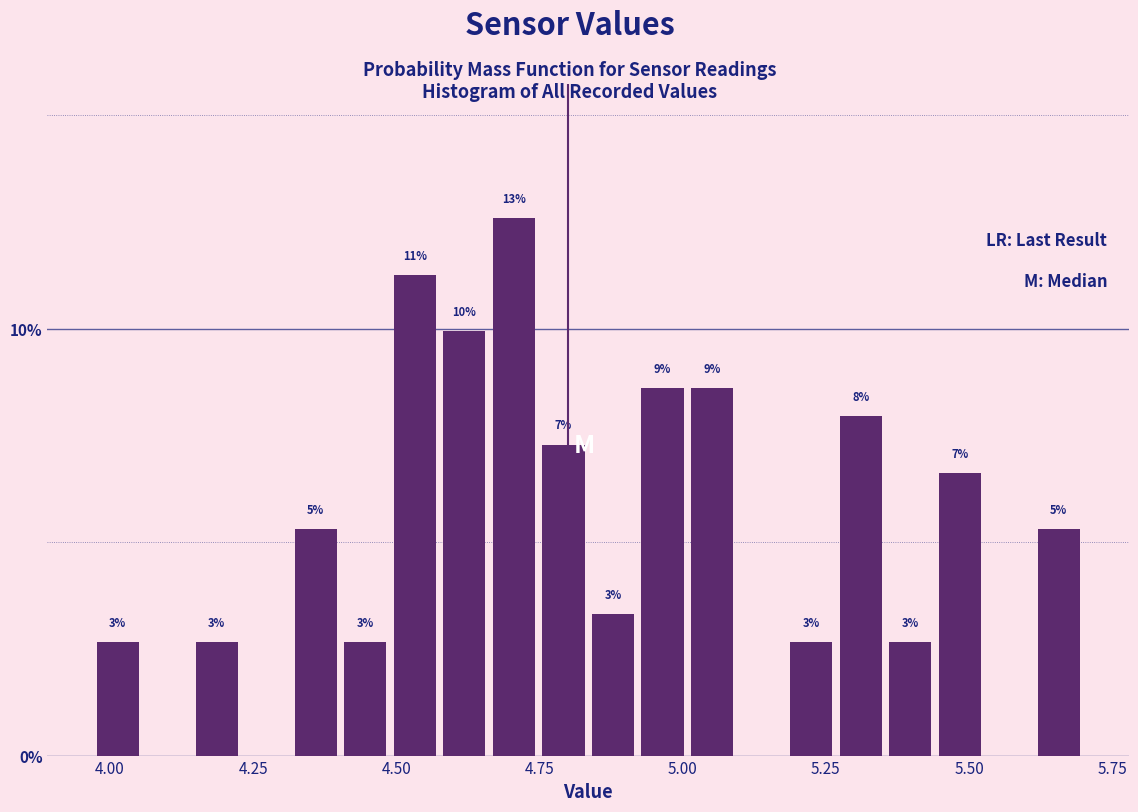

Read against the x-axis, roughly where is the centre of the tallest bar?

4.70